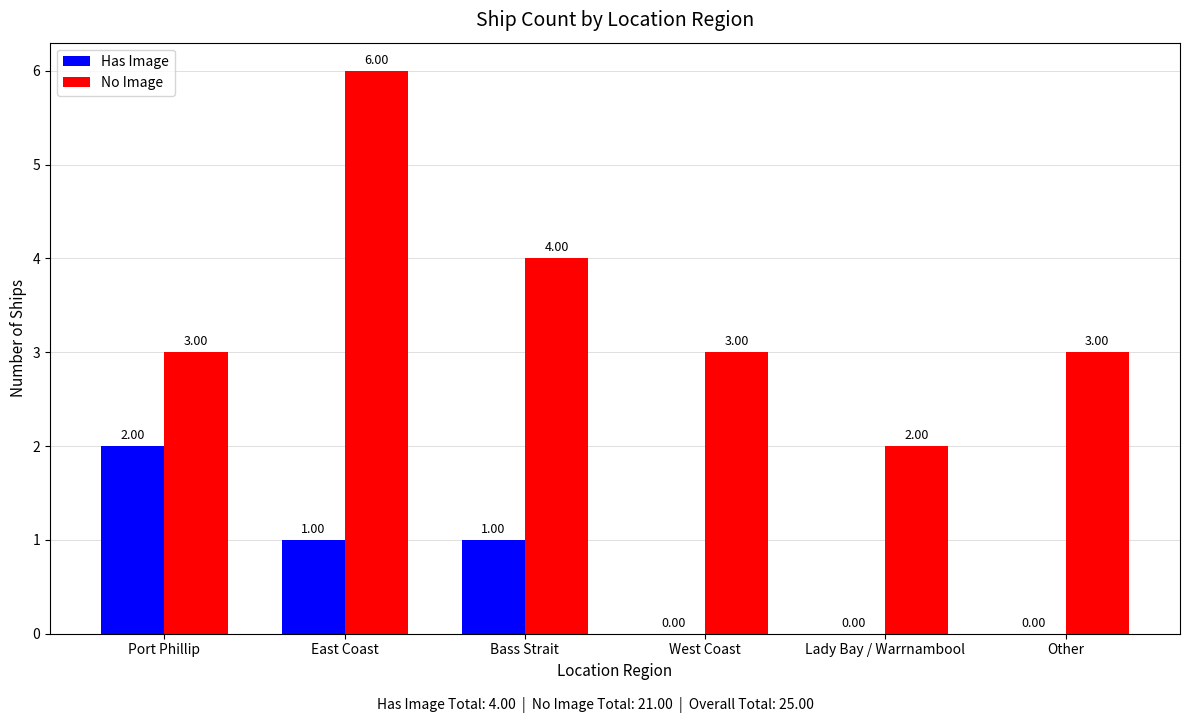

Is the value of Has Image at East Coast greater than the value of No Image at Lady Bay / Warrnambool?

No